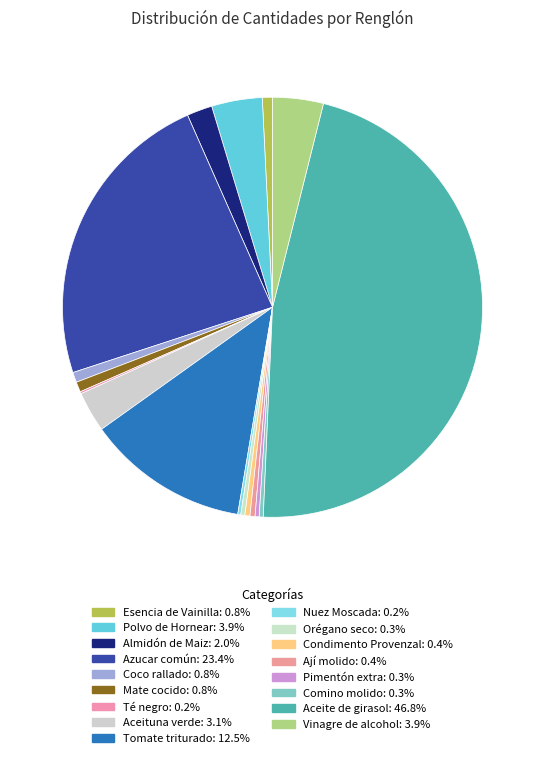

To the nearest percent, what portion does Mate cocido represent?

1%